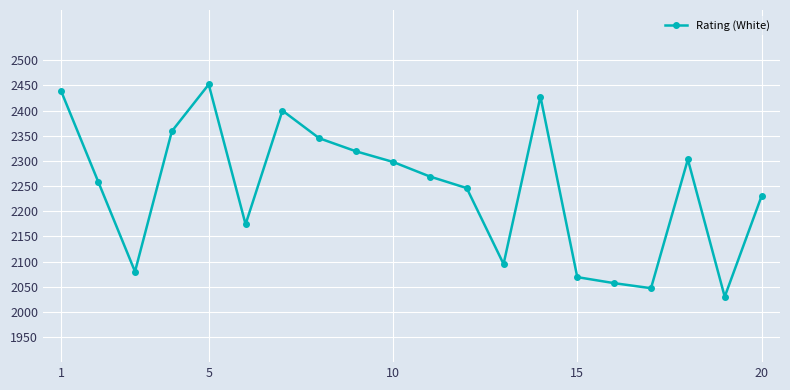

How many interior local peaks (higher than both neighbors) does the data have?

4